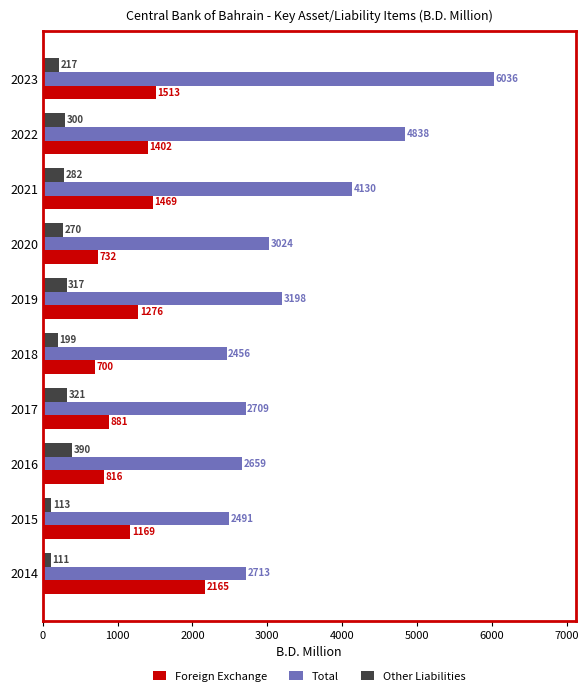

Which series has the widest spread of values?

Total